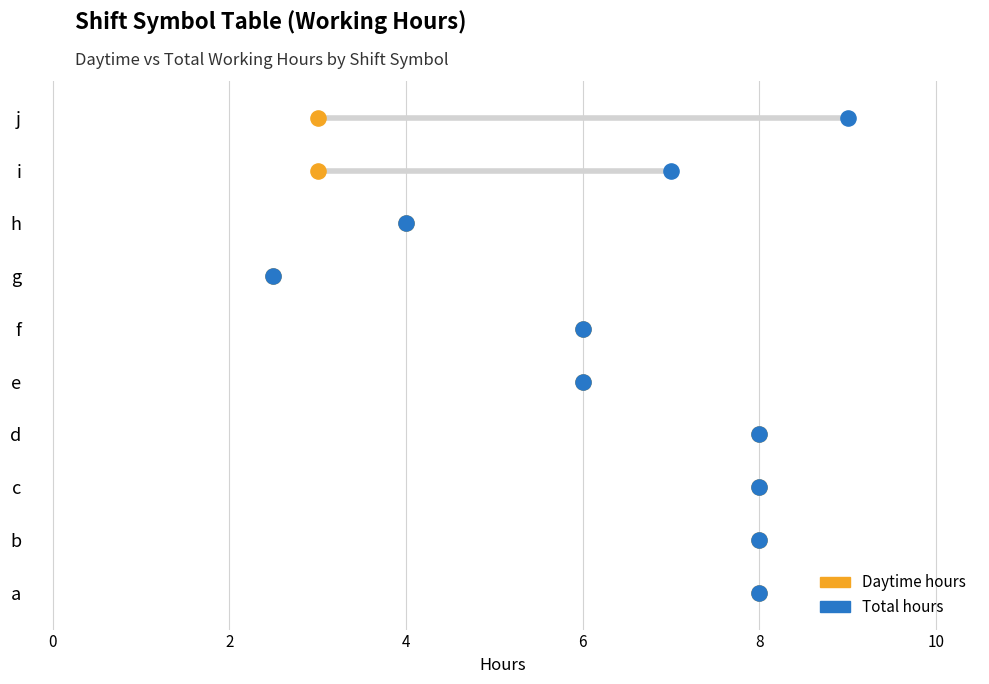

Which series has the widest spread of Y values?

Daytime hours